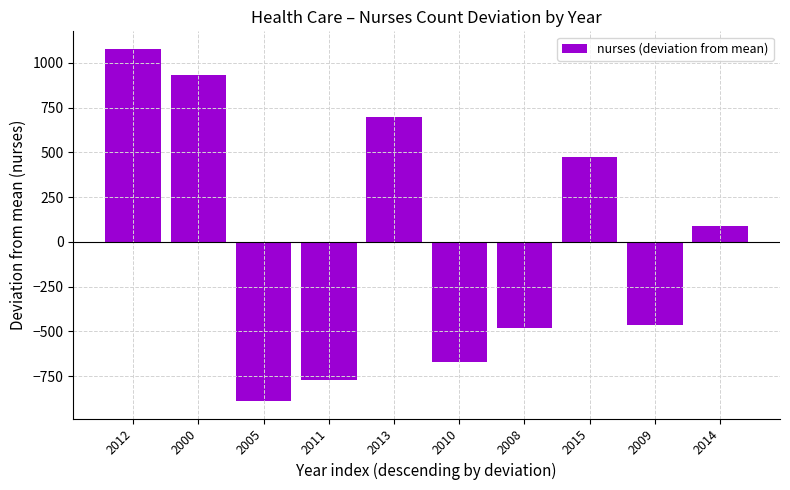

List the labels in order of value, largest first.

2012, 2000, 2013, 2015, 2014, 2009, 2008, 2010, 2011, 2005